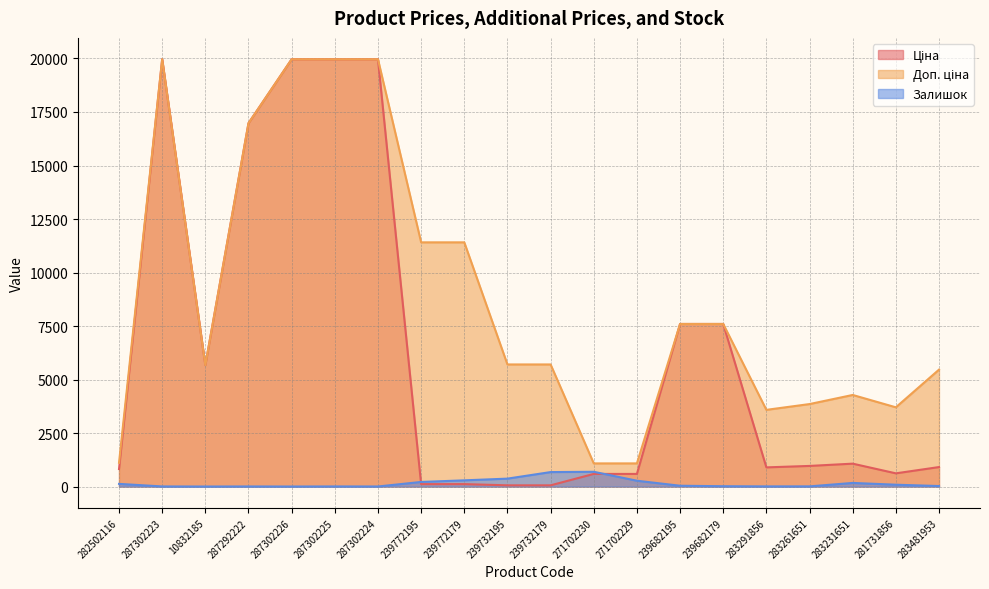

List the labels in order of Ціна value, smallest first.

239732195, 239732179, 239772195, 239772179, 271702230, 271702229, 281731856, 282502116, 283291856, 283481953, 283261651, 283231651, 10832185, 239682195, 239682179, 287292222, 287302223, 287302226, 287302225, 287302224